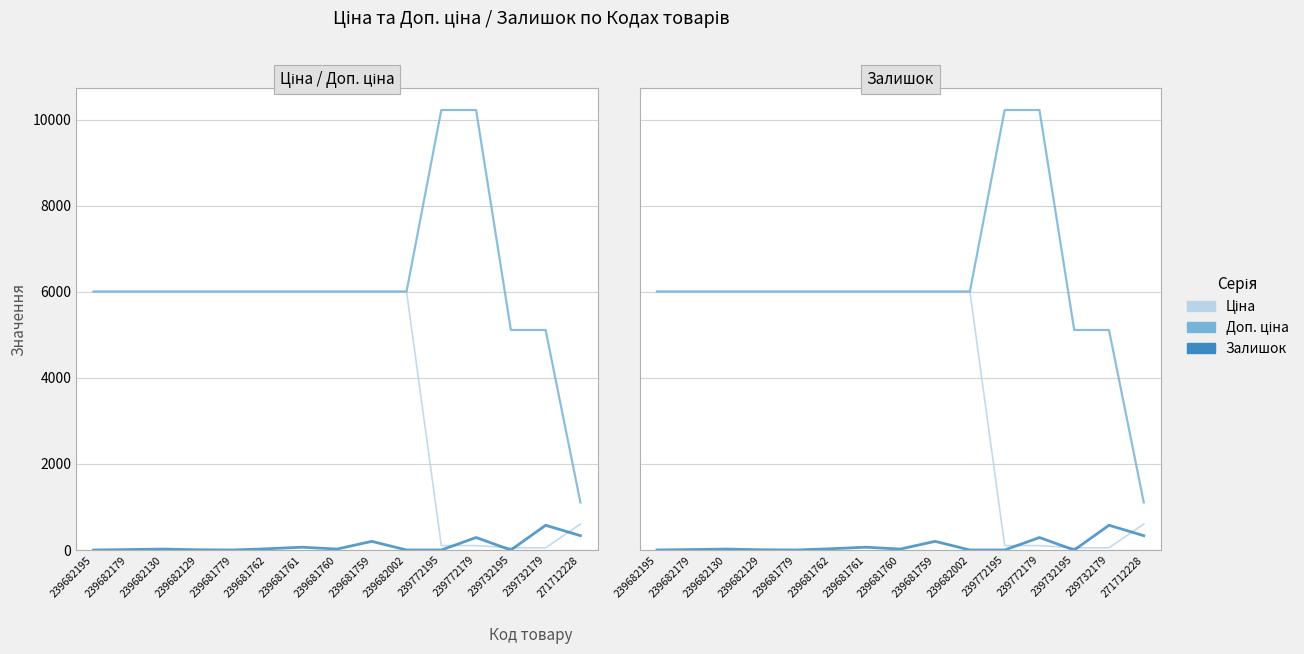

True or false: Доп. ціна has more than 2 points higher than both neighbors.

False